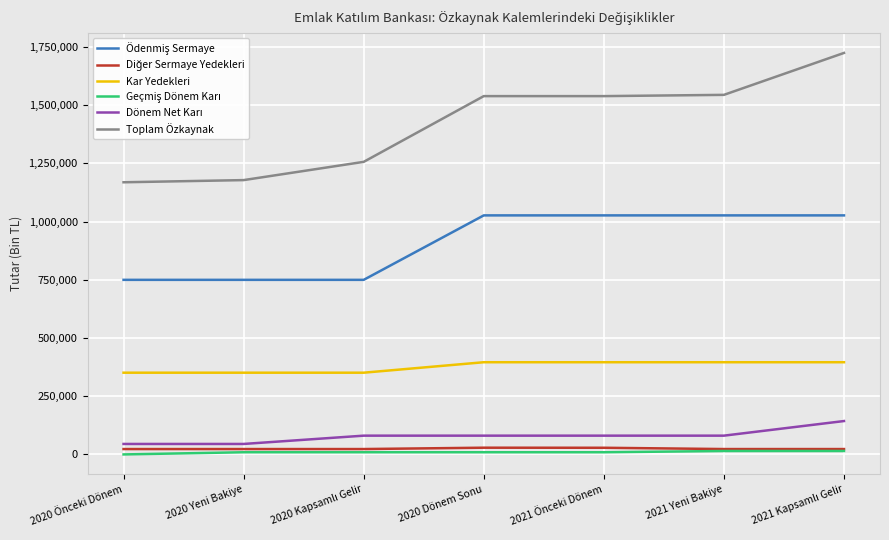

Does the chart have visible grid lines?

Yes